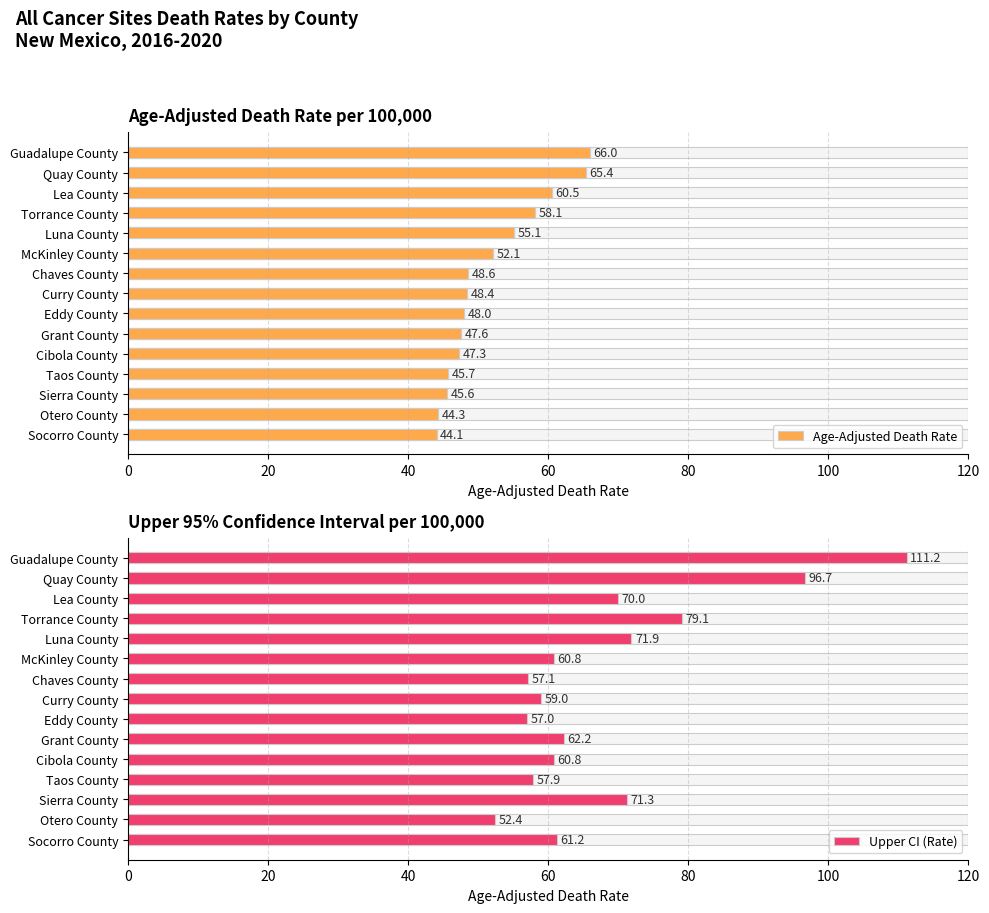

Are the bars grouped side by side (vs. stacked)?

Yes